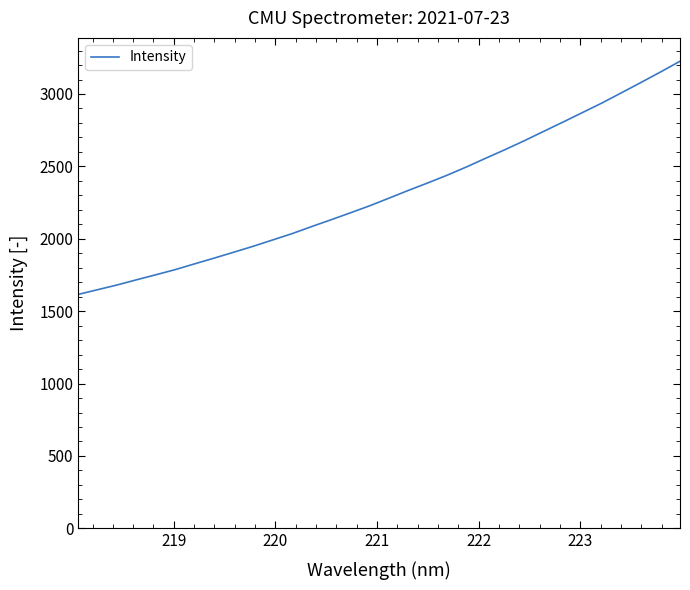

What is the maximum value shown in the chart?

3226.1